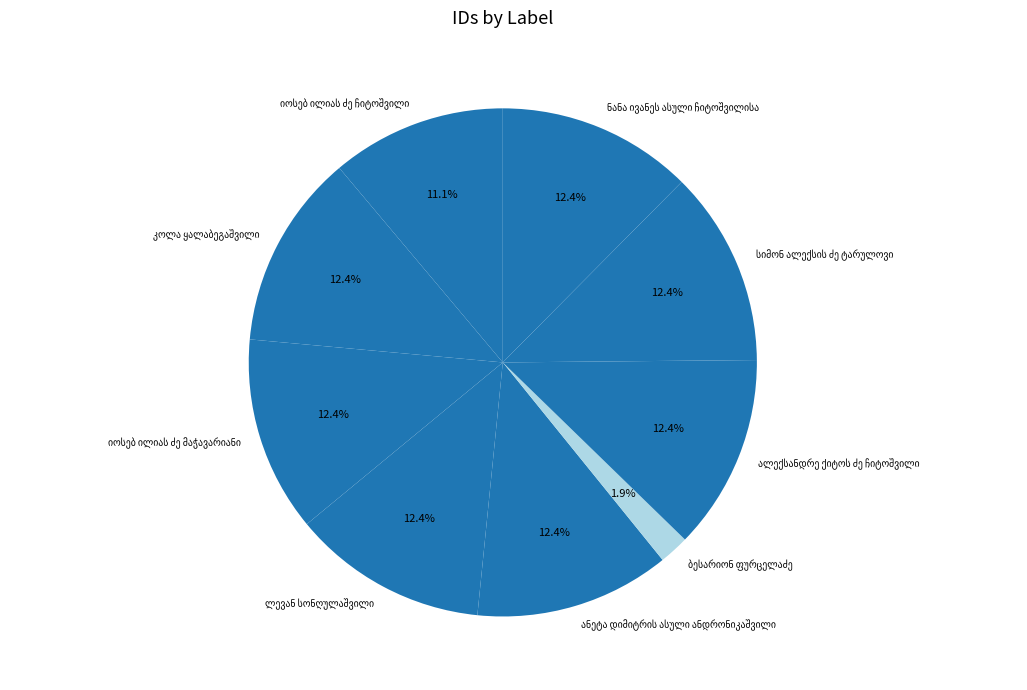

Does any single category account for the majority?

No